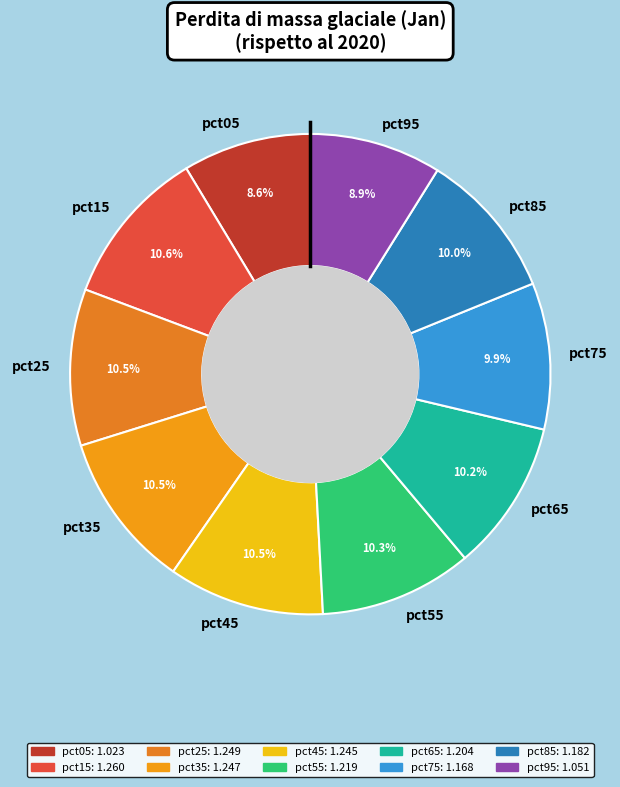

What is the ratio of the value at pct55 to the value at pct25?

1.0